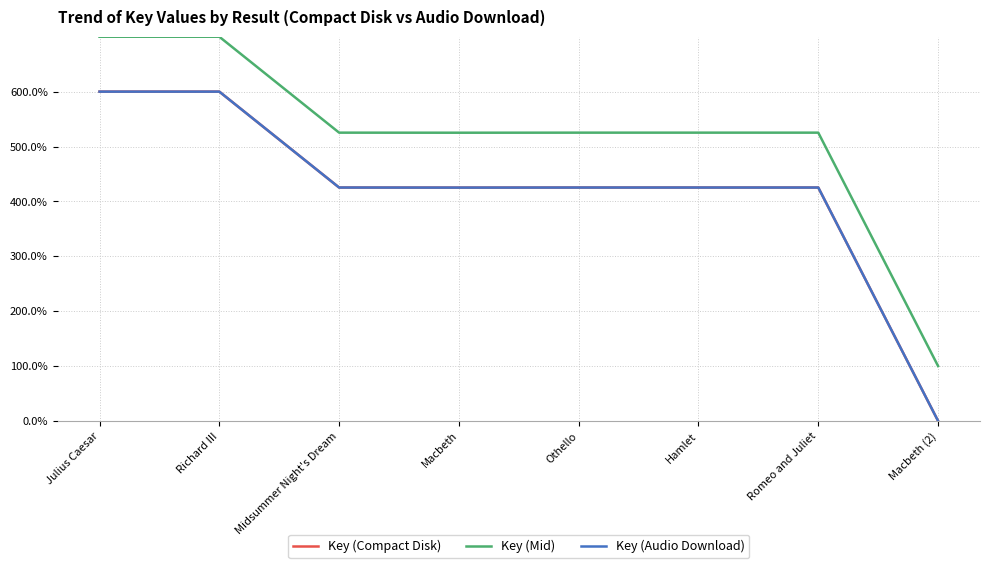

Rank the series at Richard III from lowest to highest value.

Key (Compact Disk), Key (Audio Download), Key (Mid)